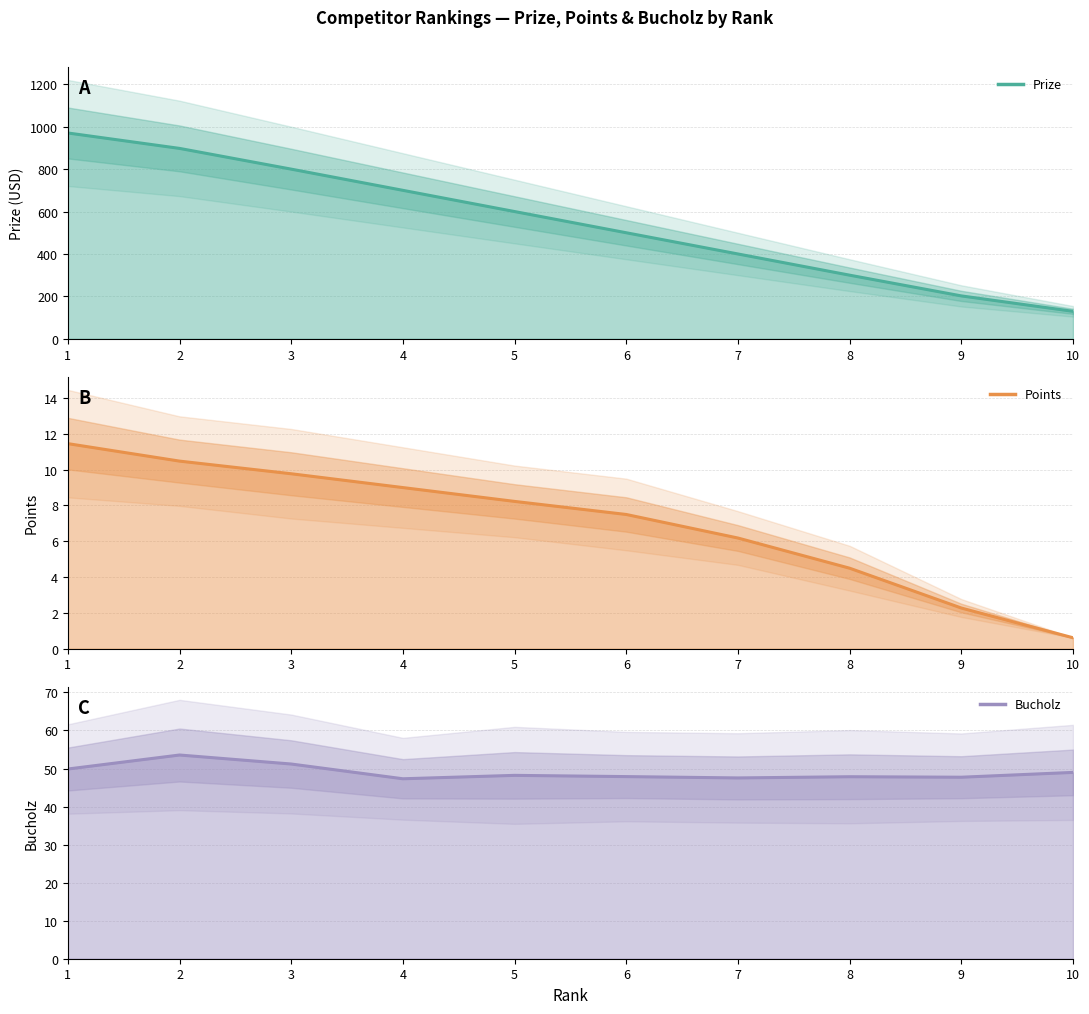

Which has a higher value, 1 or 4?

1